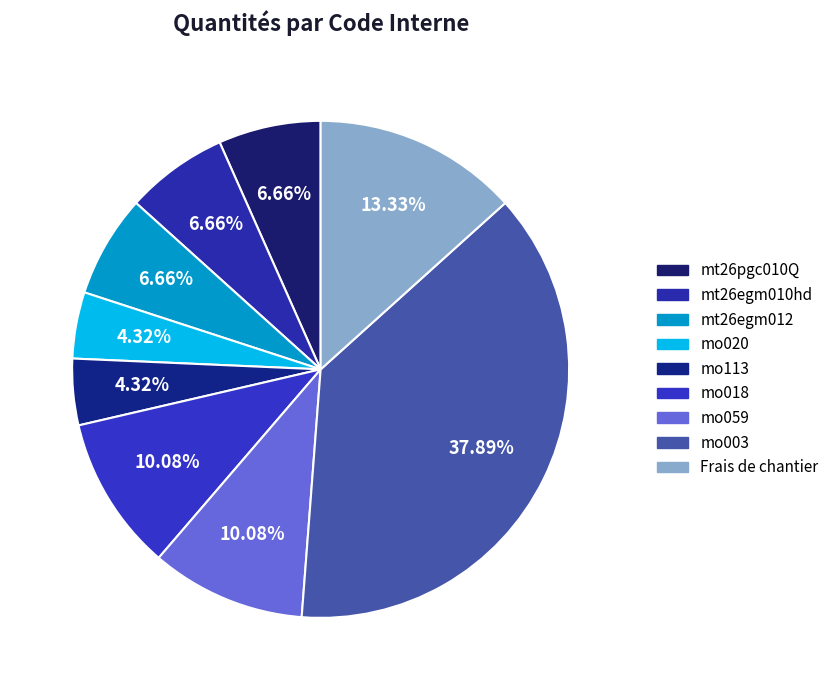

Rank the categories by value from highest to lowest.

mo003, Frais de chantier, mo018, mo059, mt26pgc010Q, mt26egm010hd, mt26egm012, mo020, mo113